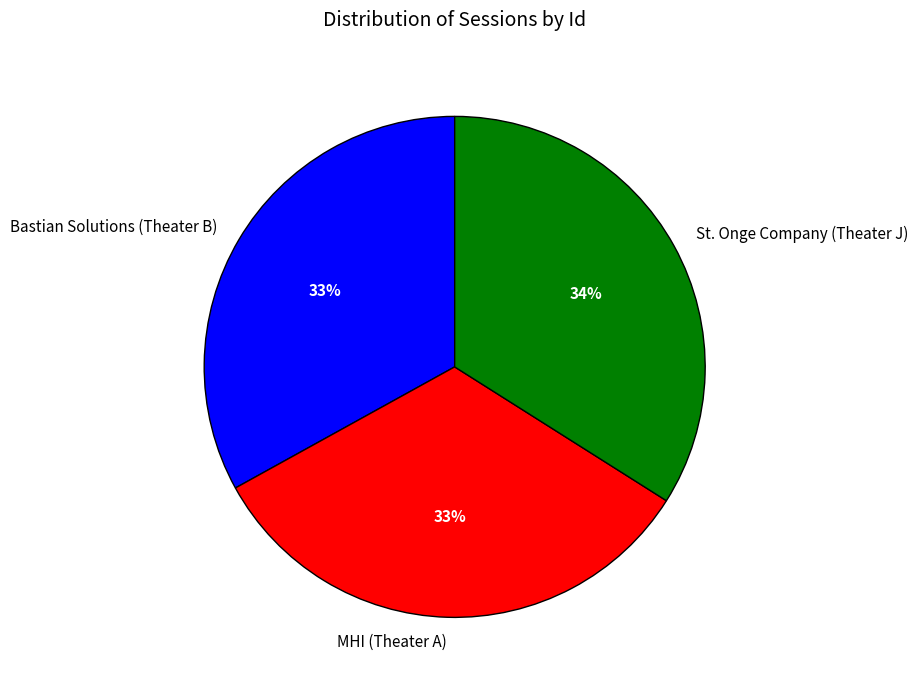

Is it true that Bastian Solutions (Theater B) is 33% of the pie?

True